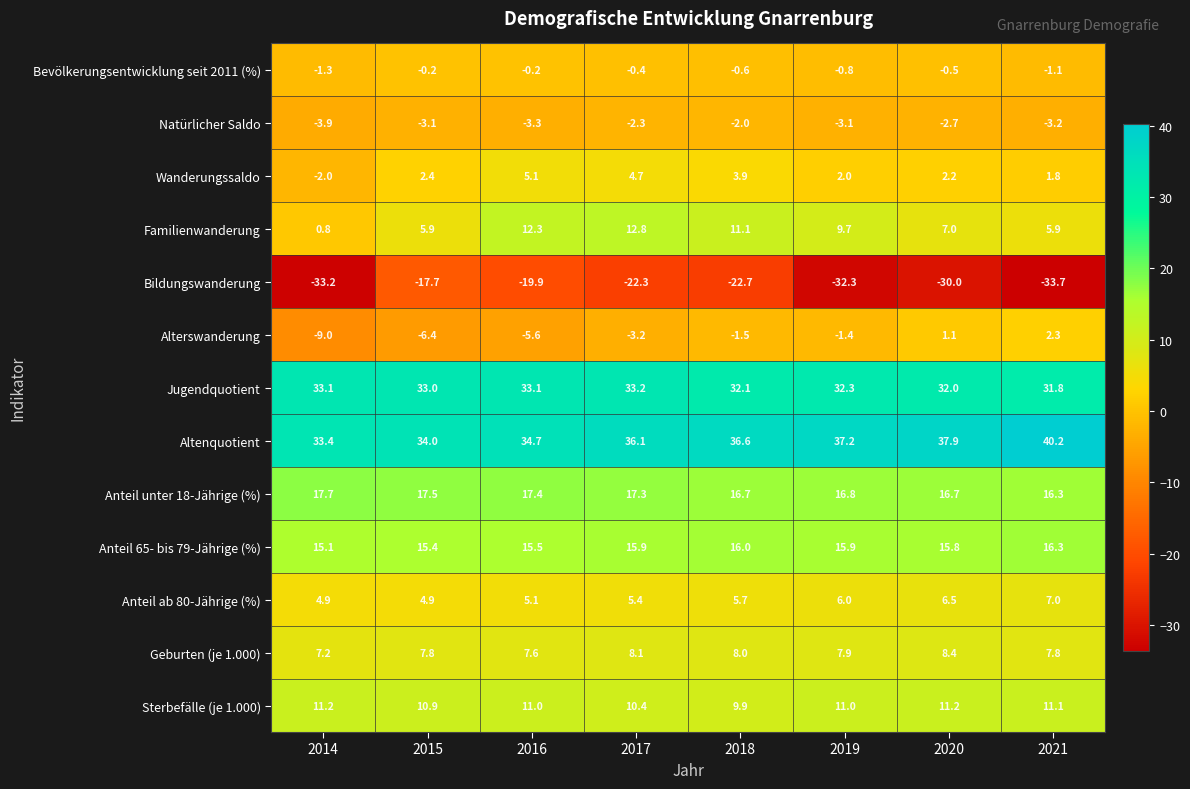

Where does the Wanderungssaldo series first go above 2?

2015